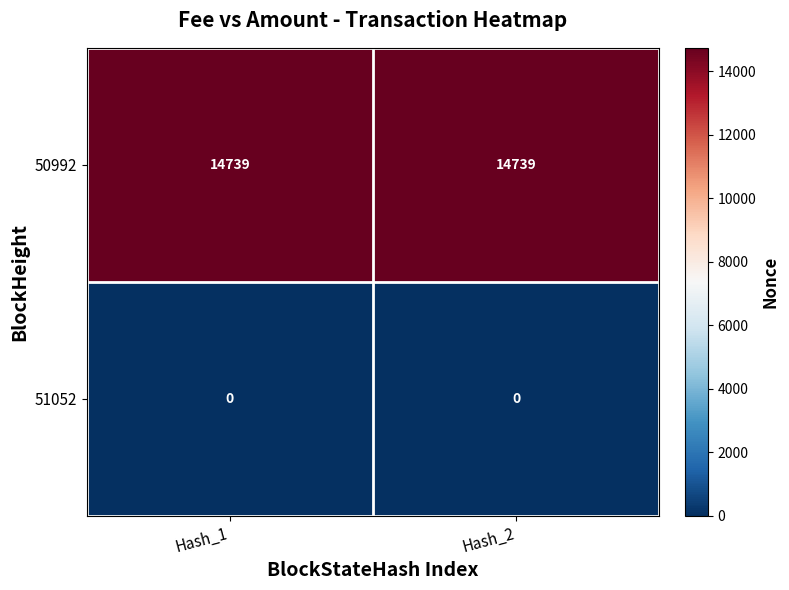

Reading right to left, transcribe all the data shown in this chart.

50992: 14739	14739
51052: 0	0